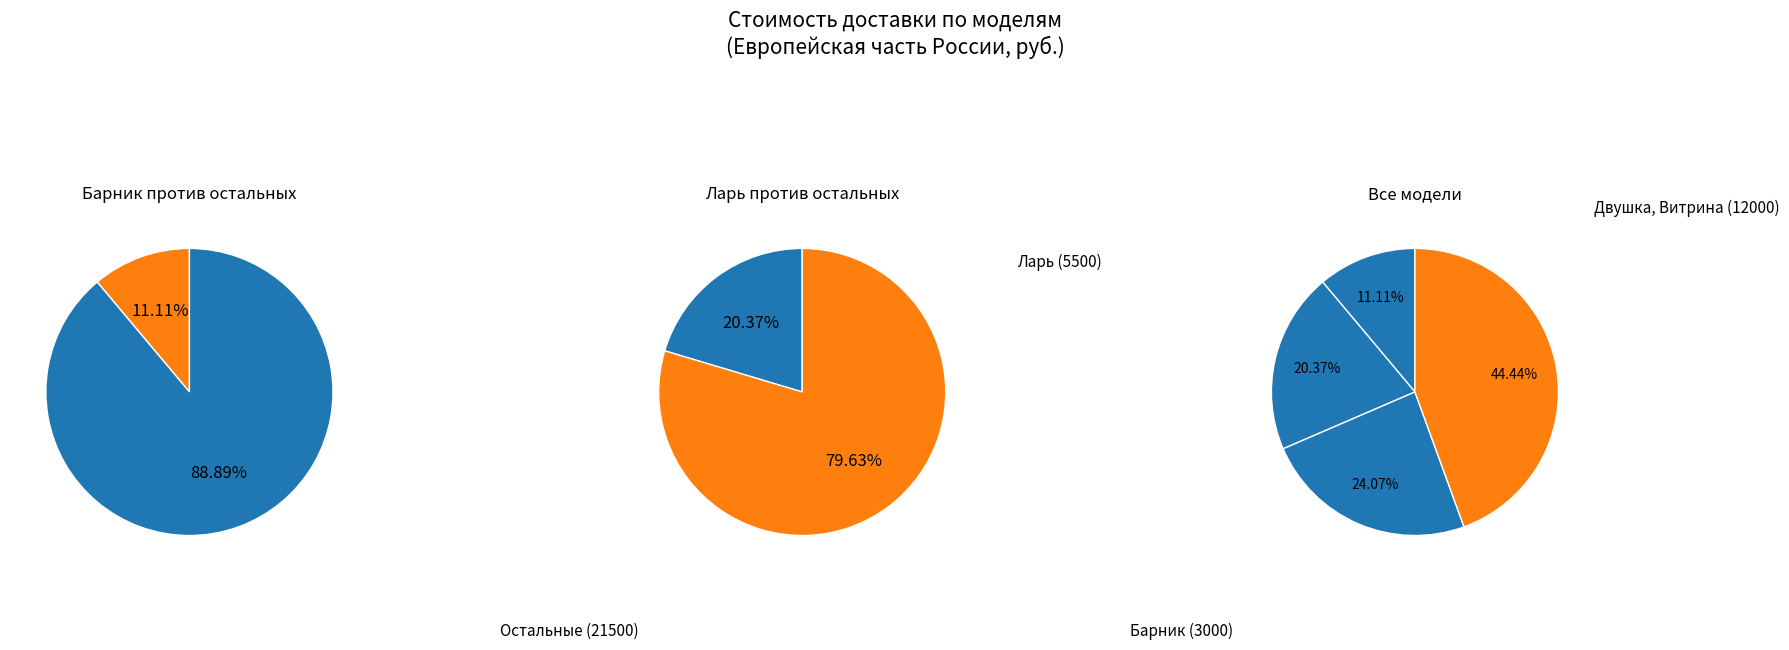

Does Двушка, Витрина represent more than half of the total?

No